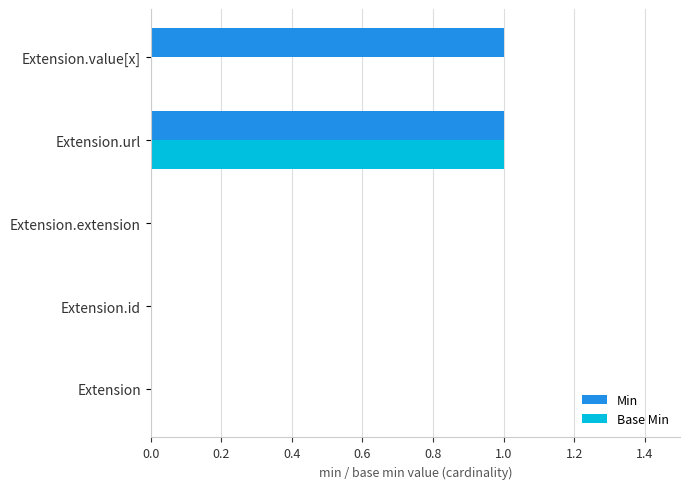

The Min series shows 0 at Extension.id. True or false?

True